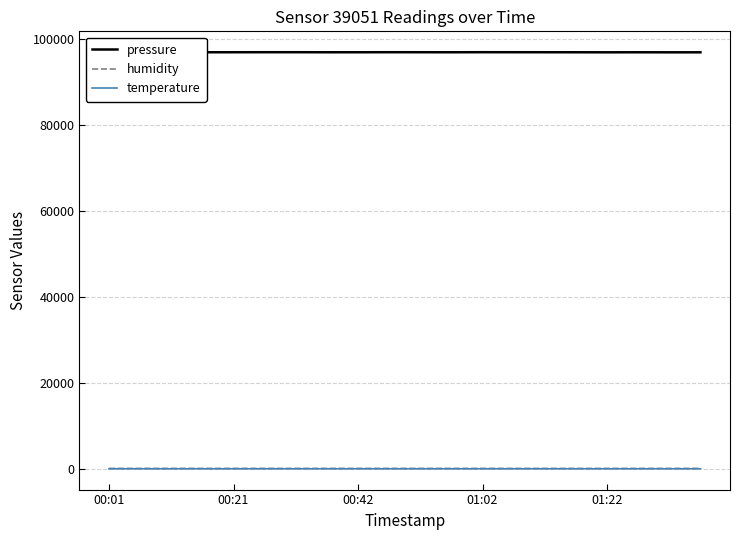

What is the highest value of the humidity series?

71.1